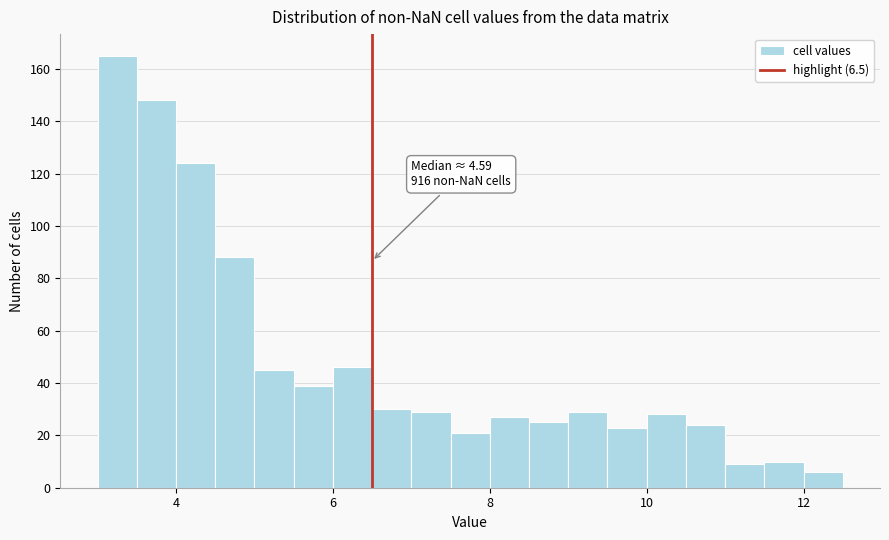

Around what value on the x-axis is the tallest bar? Give the approximate position of its centre, as read against the axis.

3.2